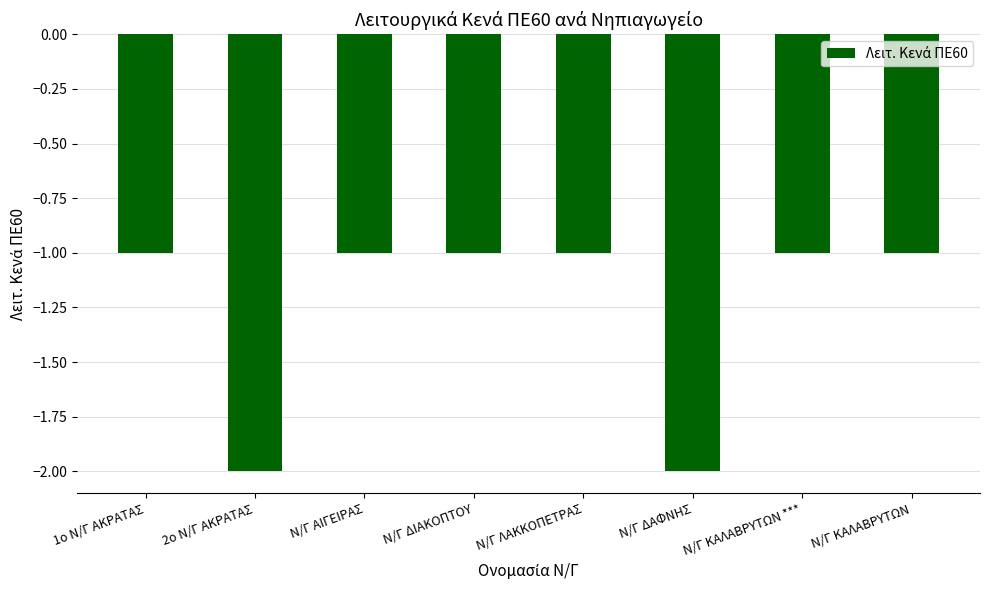

The chart shows a value of -2 at Ν/Γ ΔΙΑΚΟΠΤΟΥ. True or false?

False